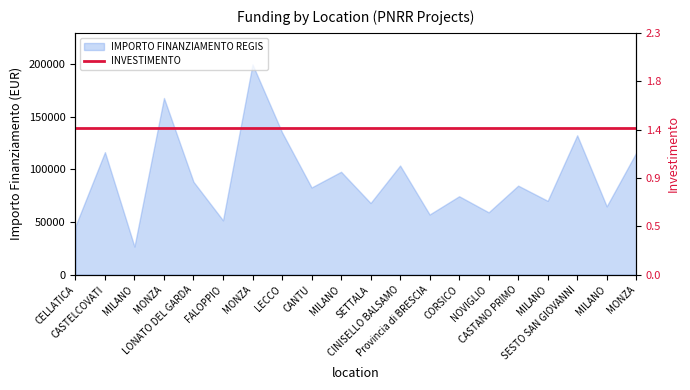

Reading left to right, list all the values displayed in this chart.

CELLATICA=46044.5	CASTELCOVATI=116324.6	MILANO=26730.0	MONZA=167724.8	LONATO DEL GARDA=88213.8	FALOPPIO=51620.1	MONZA=199567.7	LECCO=135157.2	CANTU=82798.6	MILANO=97694.9	SETTALA=68057.8	CINISELLO BALSAMO=103619.9	Provincia di BRESCIA=57160.7	CORSICO=74486.0	NOVIGLIO=59229.0	CASTANO PRIMO=84538.8	MILANO=70120.9	SESTO SAN GIOVANNI=132279.7	MILANO=64886.6	MONZA=115789.8